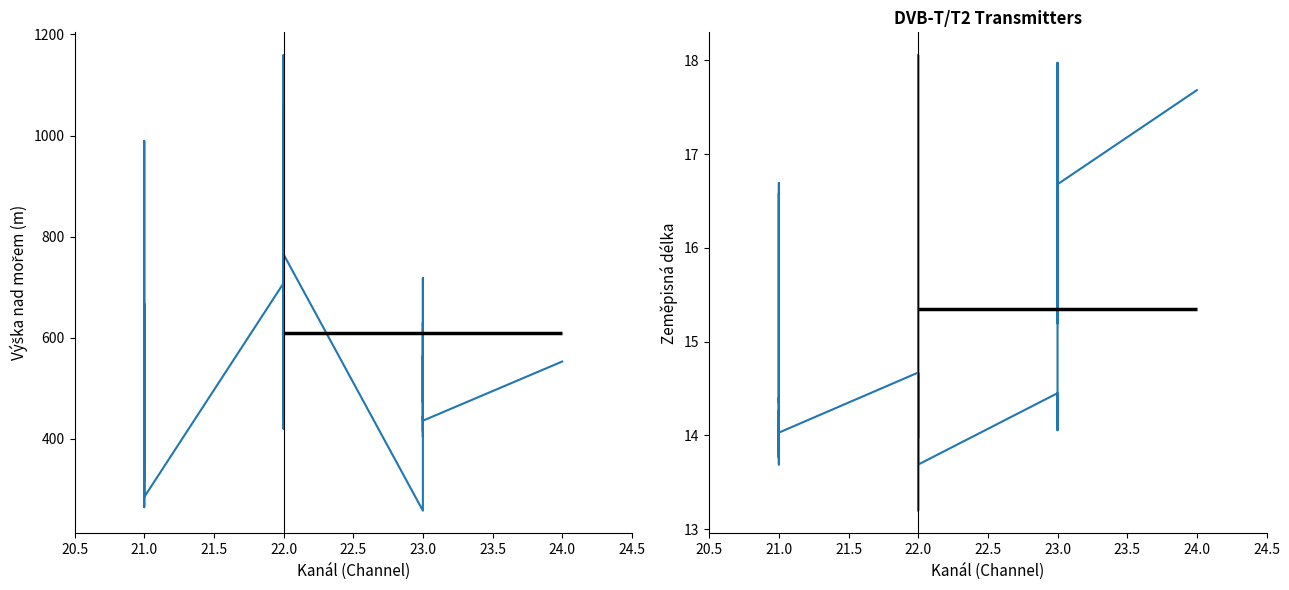

The Zeměpisná délka series shows 9.1 at 23.0. True or false?

False